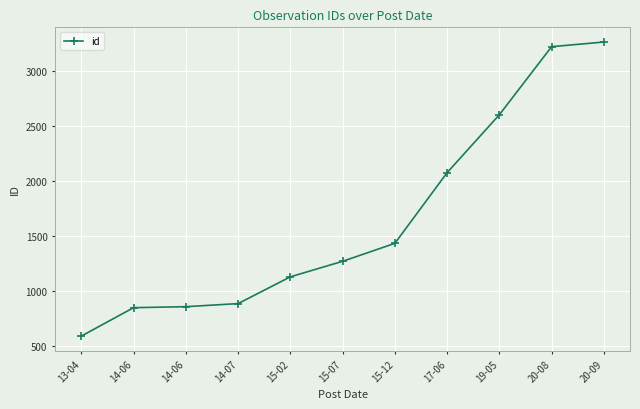

Reading left to right, extract all data points from this chart.

13-04=590	14-06=848	14-06=857	14-07=885	15-02=1128	15-07=1269	15-12=1432	17-06=2074	19-05=2600	20-08=3218	20-09=3260